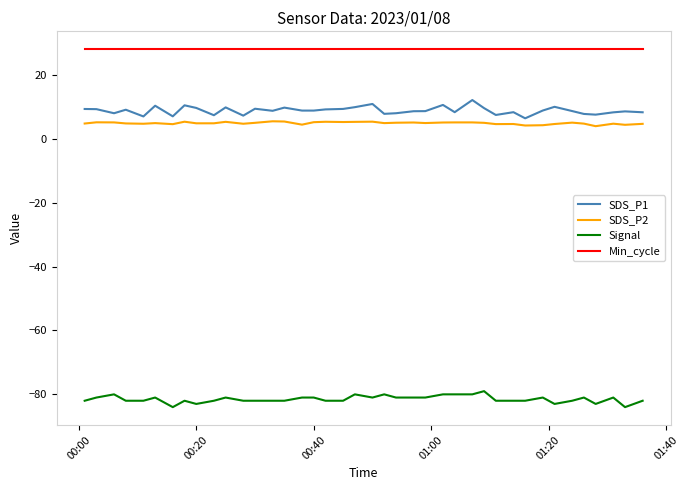

What is the sum of all SDS_P2 values?

194.9